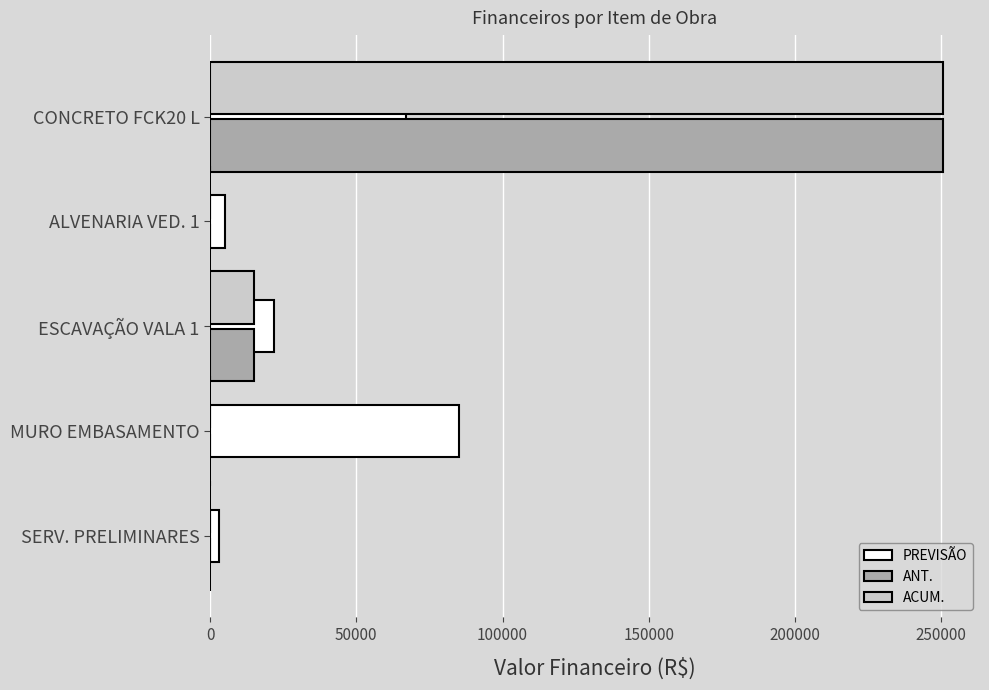

Is the value of PREVISÃO at MURO EMBASAMENTO greater than the value of ACUM. at ALVENARIA VED. 1?

Yes